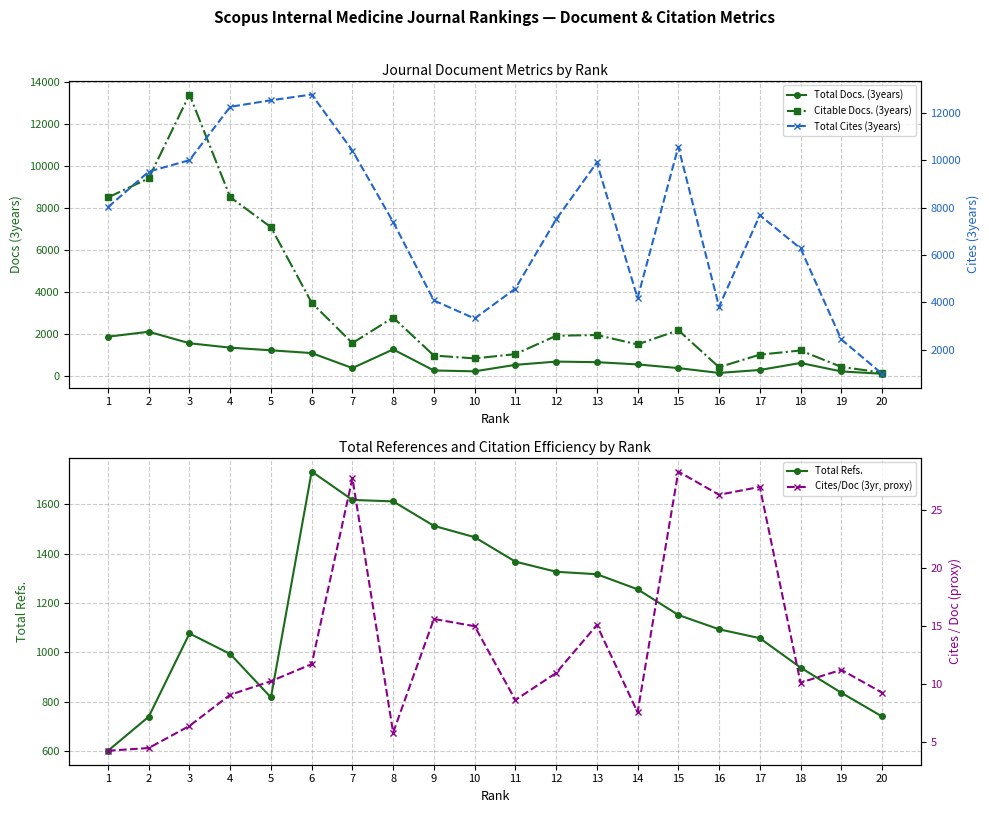

What is the maximum value for Cites/Doc (3yr, proxy)?

28.3